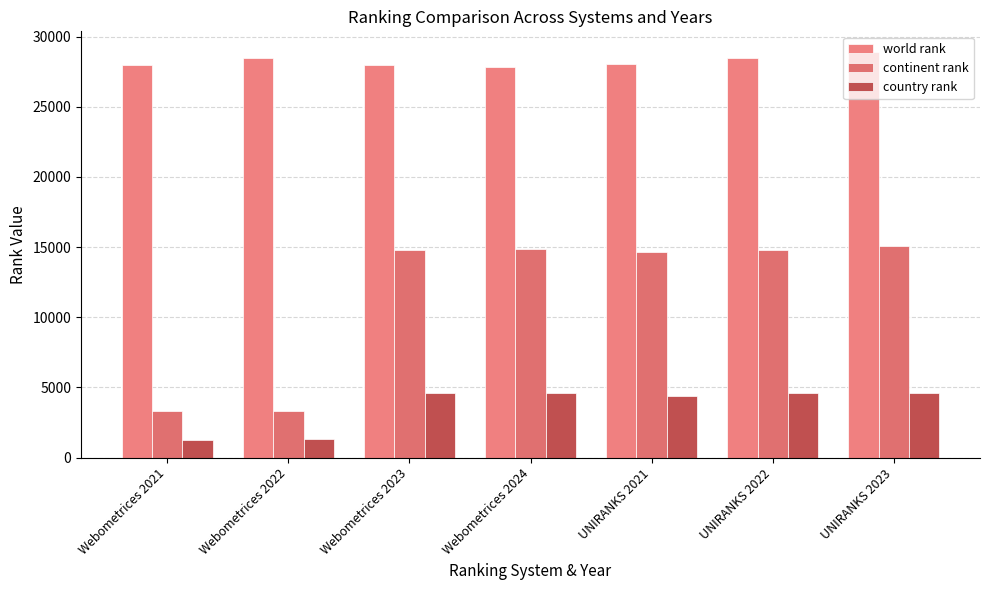

Does the chart contain any negative values?

No